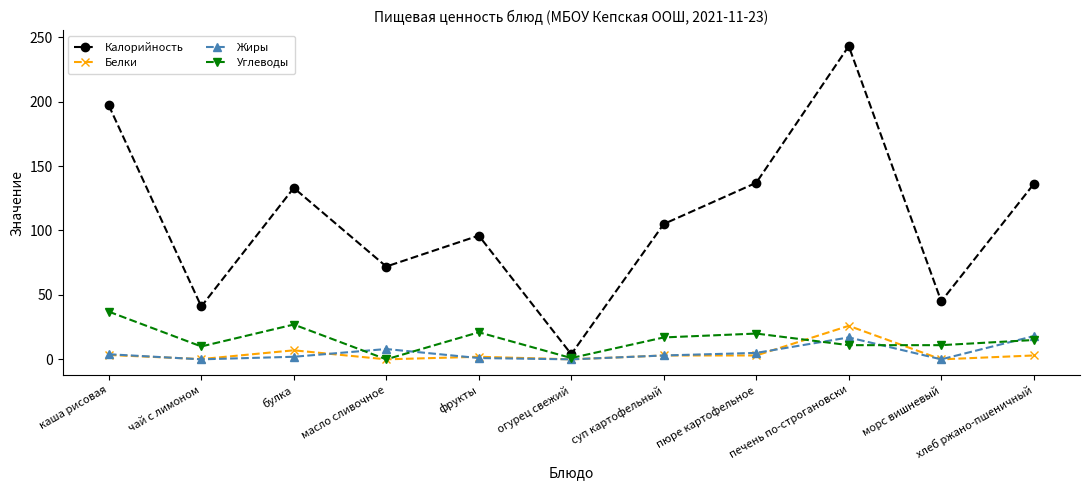

What is the difference between the second highest and second lowest values in the Жиры series?

17.0